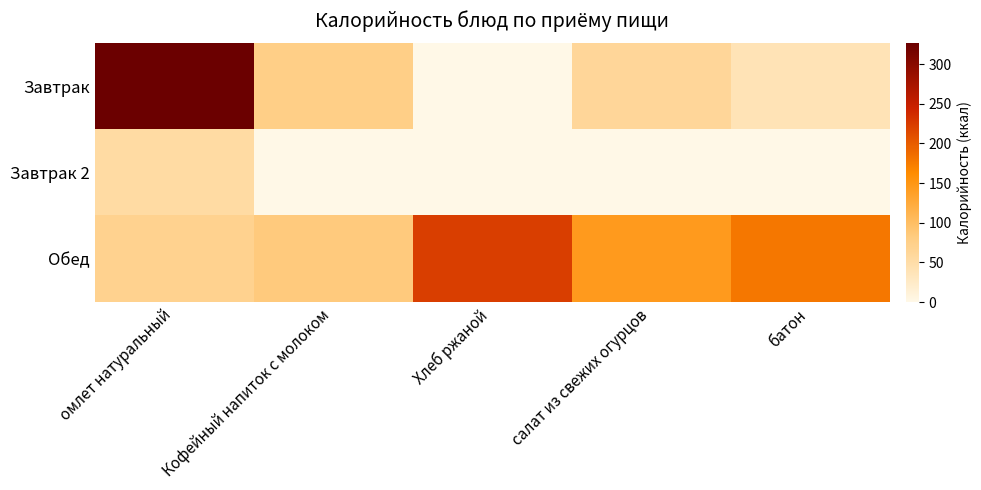

Reading left to right, what are all the values shown in this chart?

Завтрак: омлет натуральный=326.0	Кофейный напиток с молоком=76.0	Хлеб ржаной=0.0	салат из свежих огурцов=61.2	батон=39.0
Завтрак 2: омлет натуральный=54.0	Кофейный напиток с молоком=0.0	Хлеб ржаной=0.0	салат из свежих огурцов=0.0	батон=0.0
Обед: омлет натуральный=69.0	Кофейный напиток с молоком=83.0	Хлеб ржаной=222.0	салат из свежих огурцов=144.9	батон=179.0